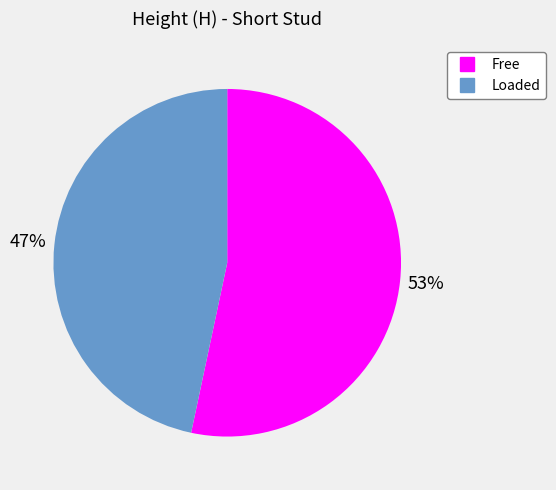

To the nearest percent, what portion does Free represent?

53%